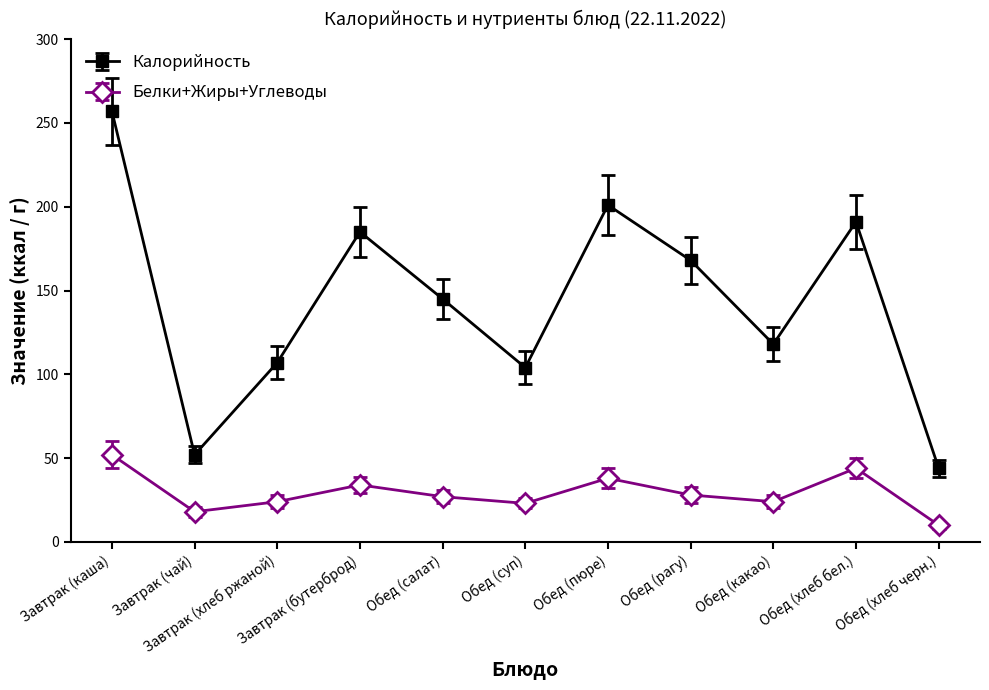

What is the difference between the maximum and second lowest values in the Белки+Жиры+Углеводы series?

34